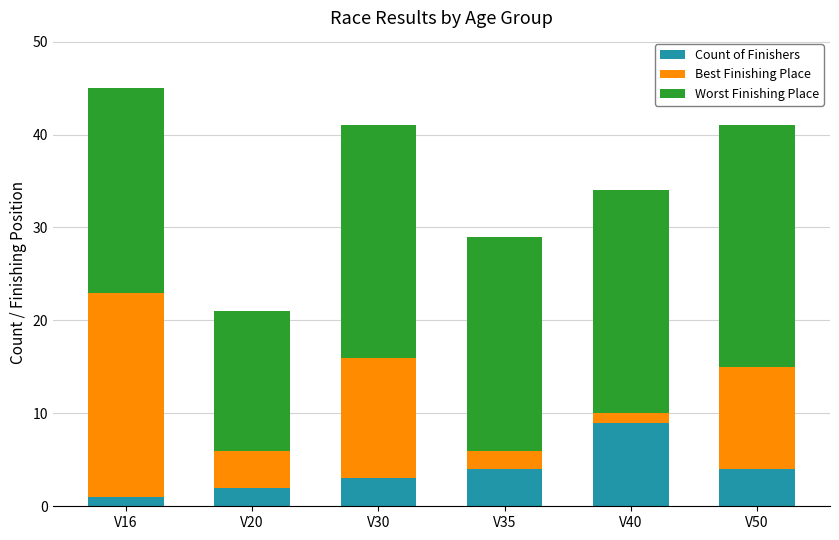

How many bars are there in total?

6